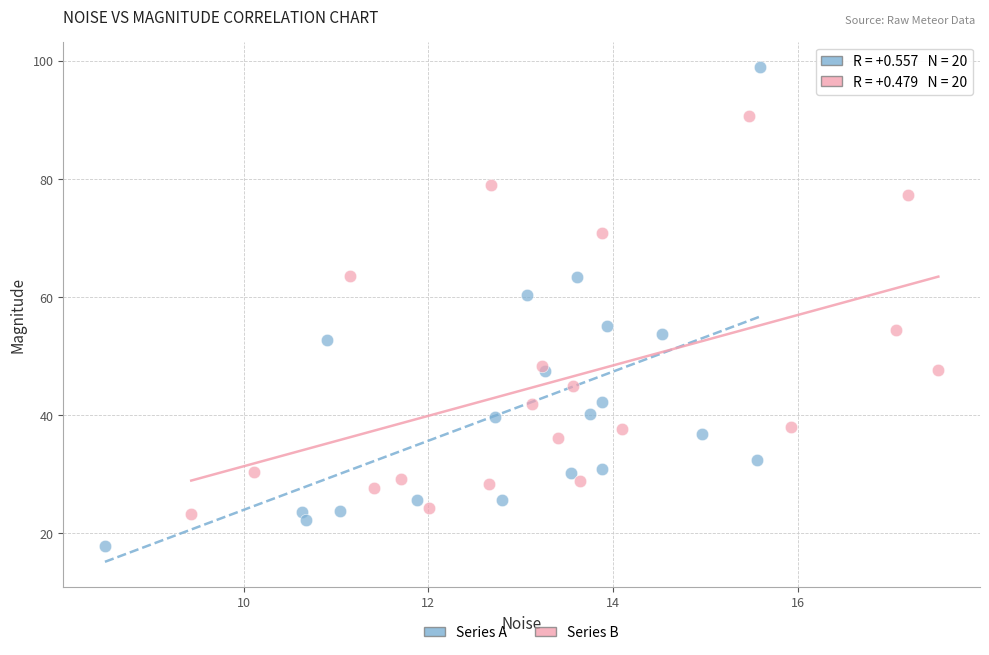

What are all the series names shown in the legend?

Series A, Series B